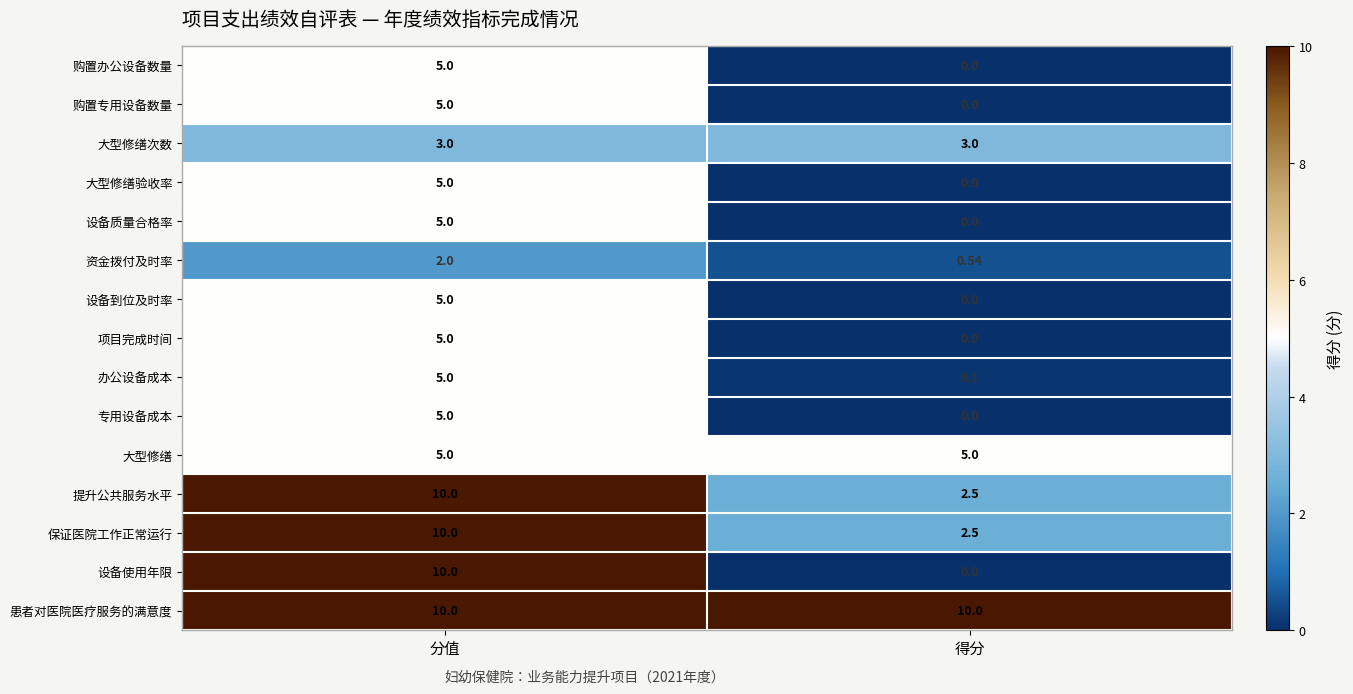

At which category is the sum across all series the highest?

分值